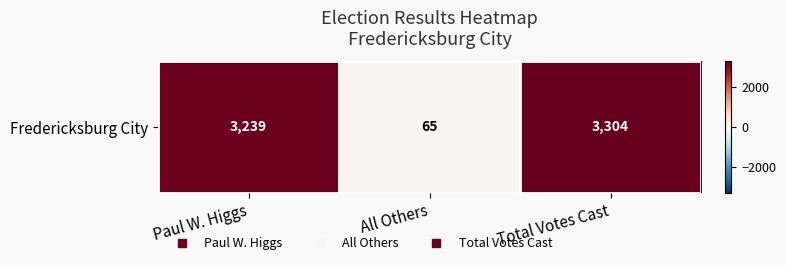

Is it true that the value at Total Votes Cast is 3304?

True